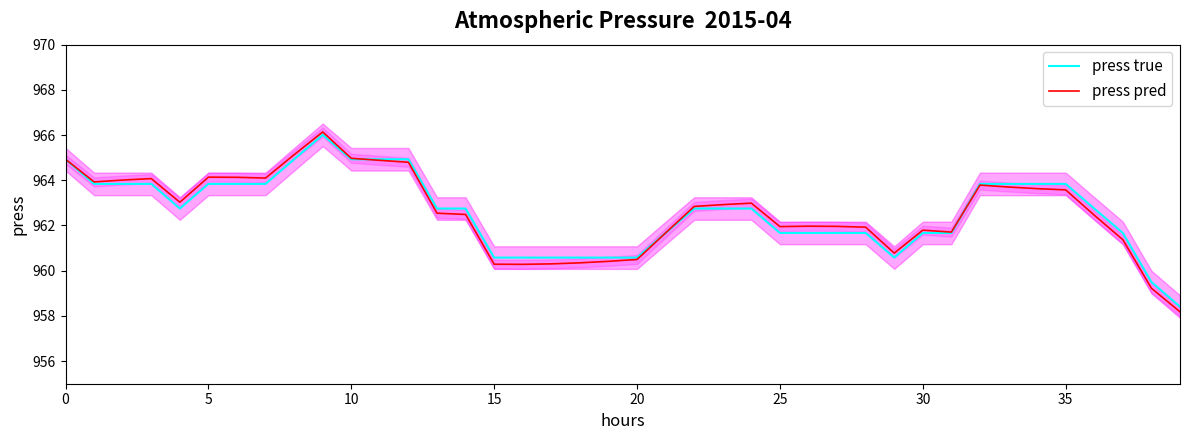

List the series in order of their peak value, lowest first.

press true, press pred